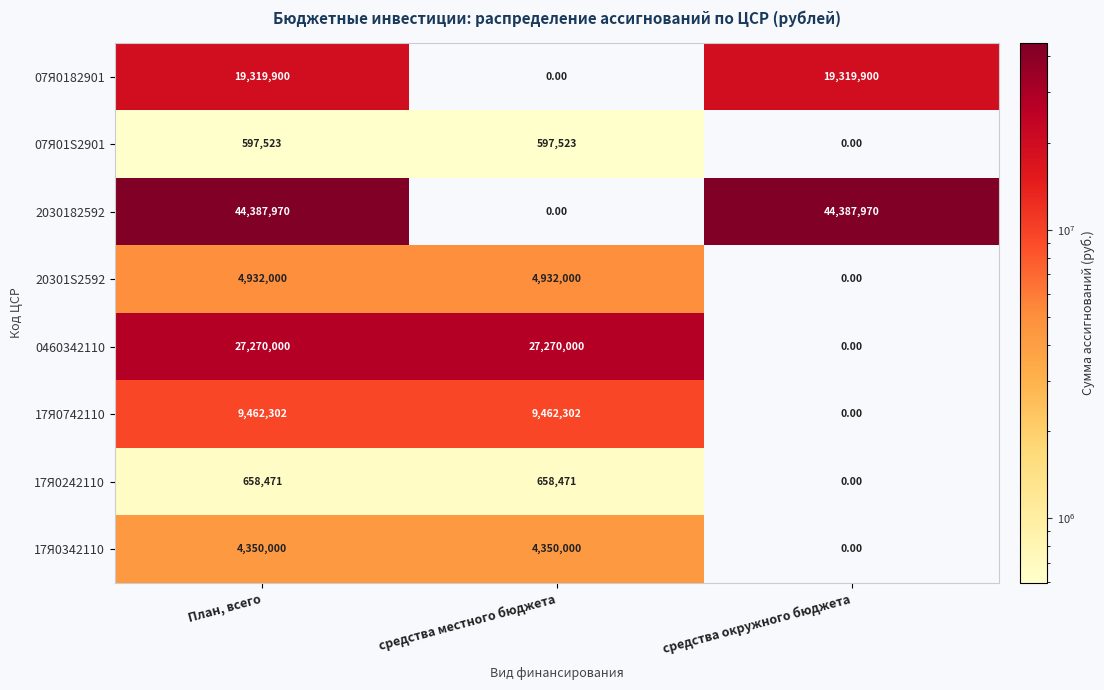

What is the difference between the maximum and minimum values in the 0460342110 series?

27270000